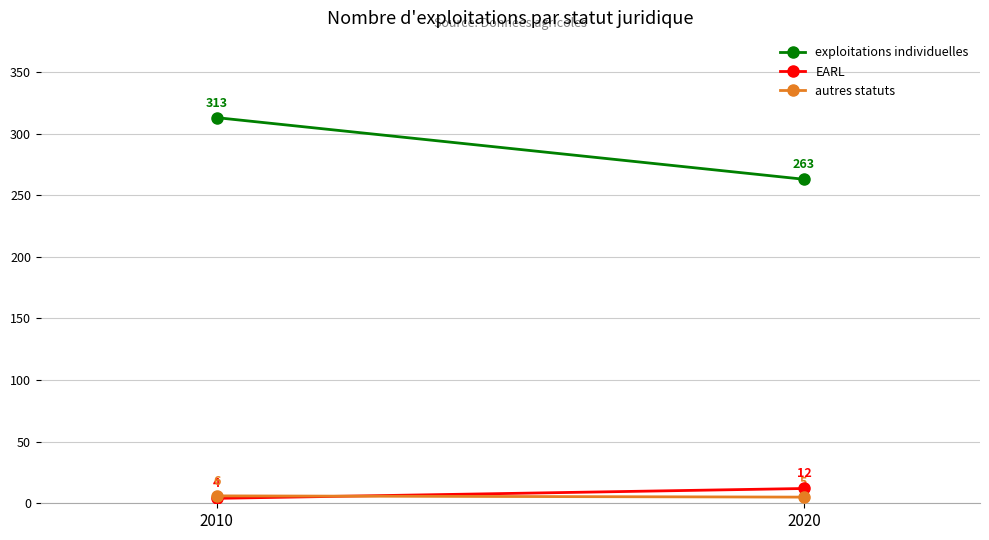

How many distinct data groups are displayed?

3